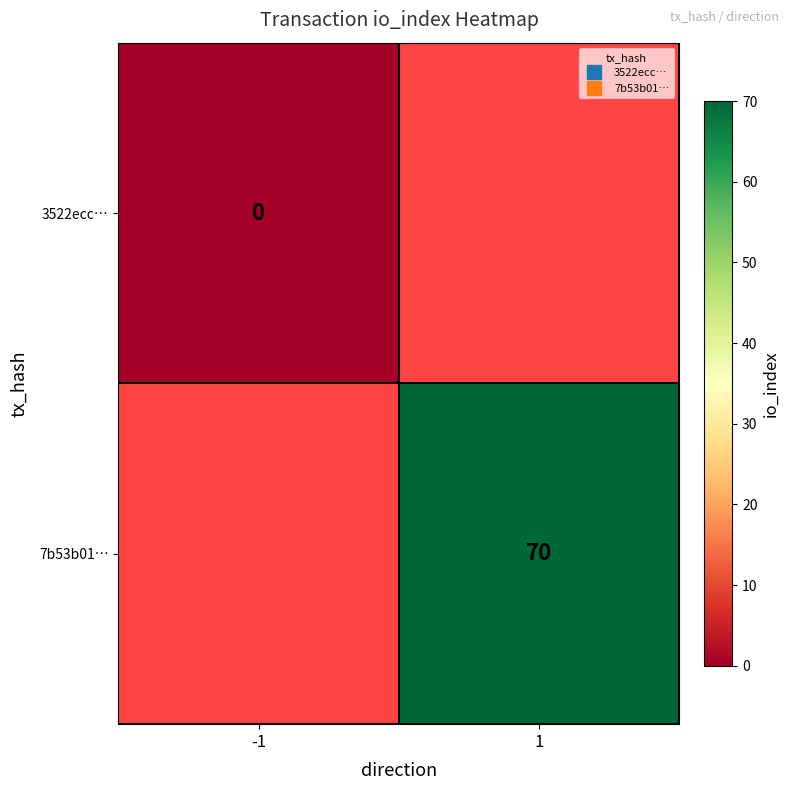

Which has a higher value, -1 or 1?

1